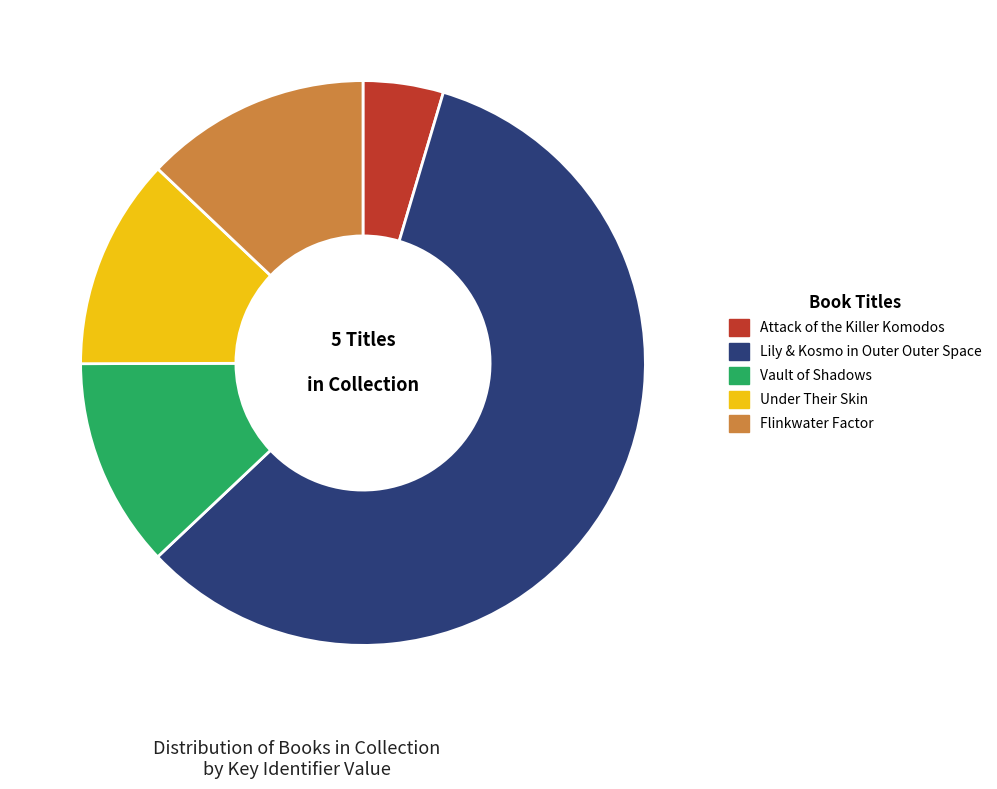

The Lily & Kosmo in Outer Outer Space slice represents 58% of the pie. True or false?

True